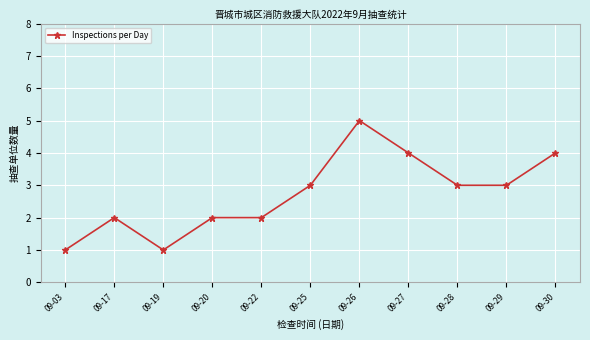

How many data points are less than 3?

5